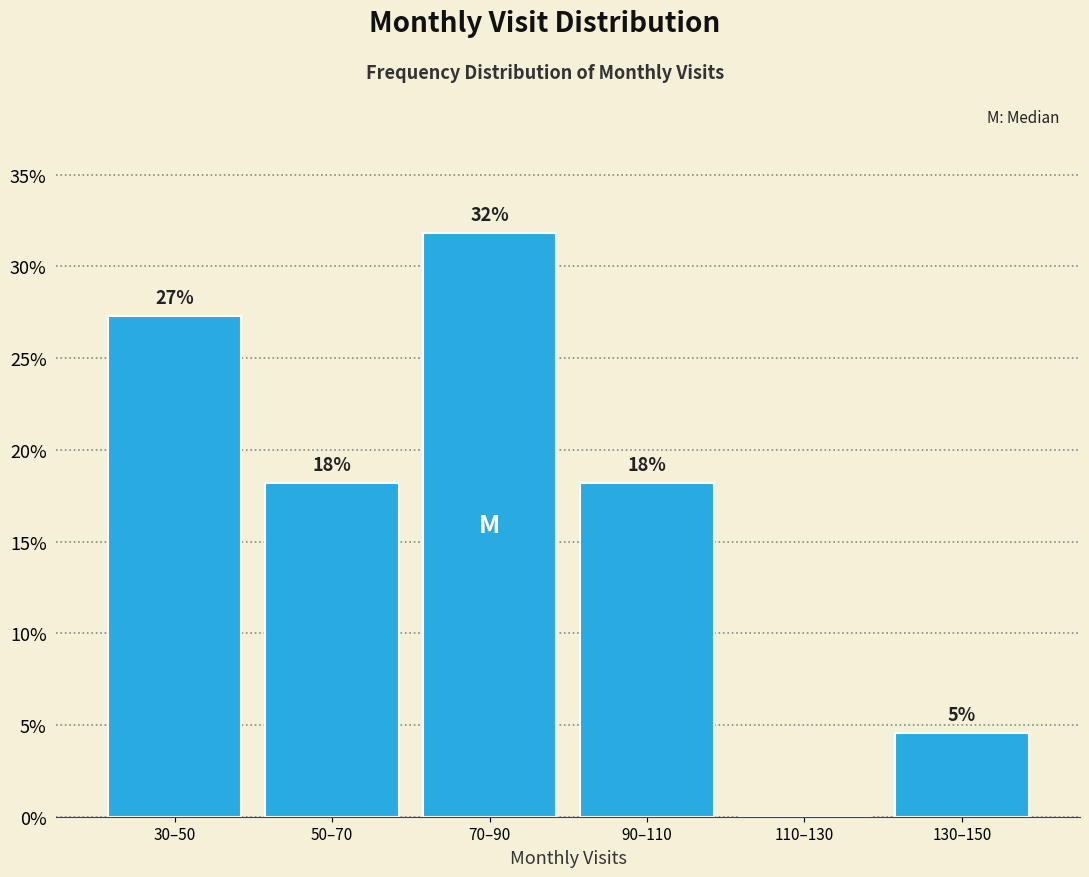

Are the bars horizontal?

No